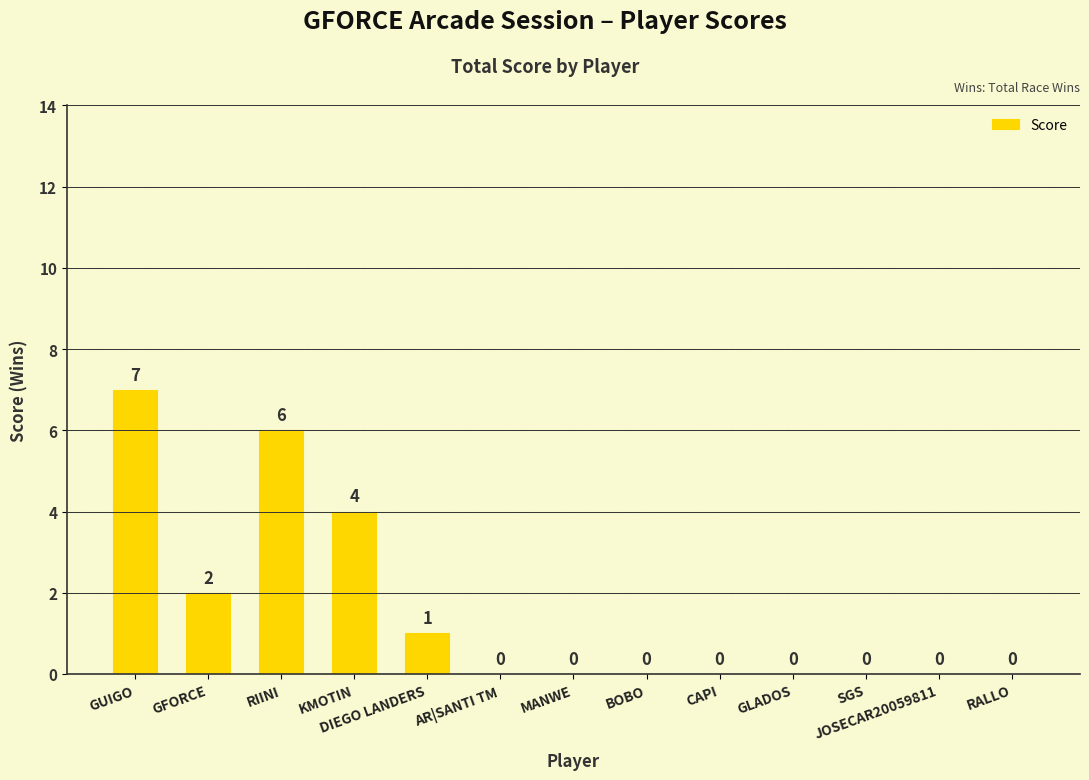

What is the difference between the values at RIINI and GLADOS?

6